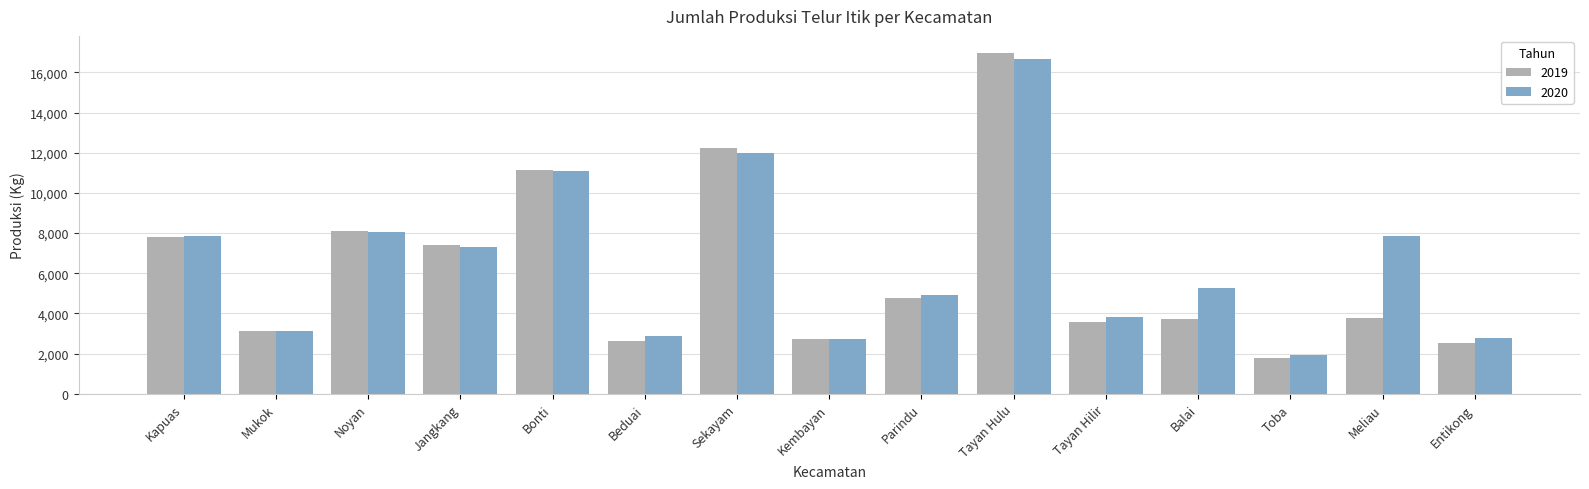

At which category is the sum across all series the highest?

Tayan Hulu